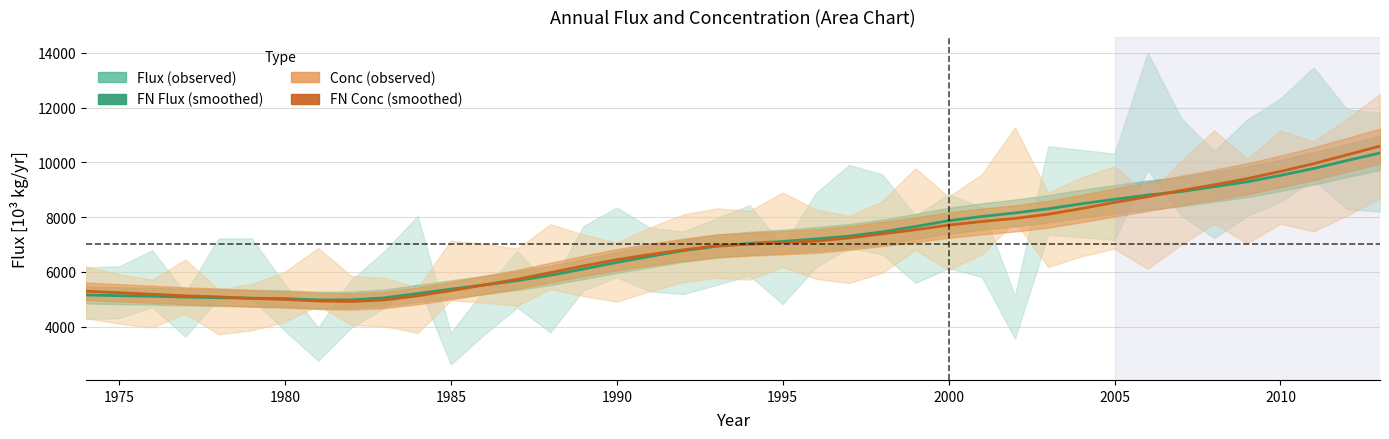

True or false: FN Conc [mg/L] has more than 1 interior local peaks.

False